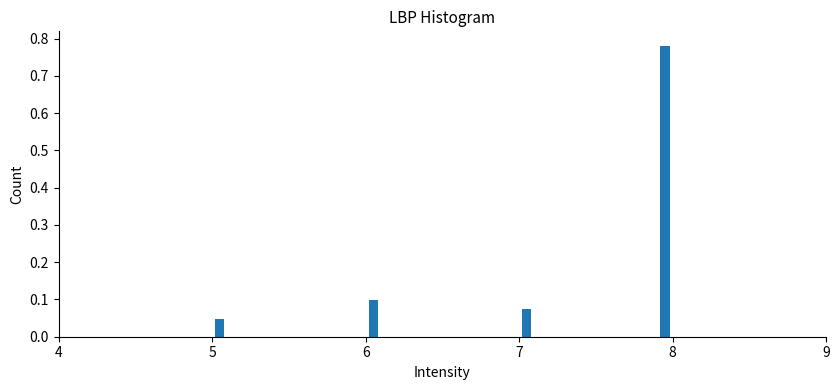

Read against the x-axis, roughly where is the centre of the tallest bar?

8.0